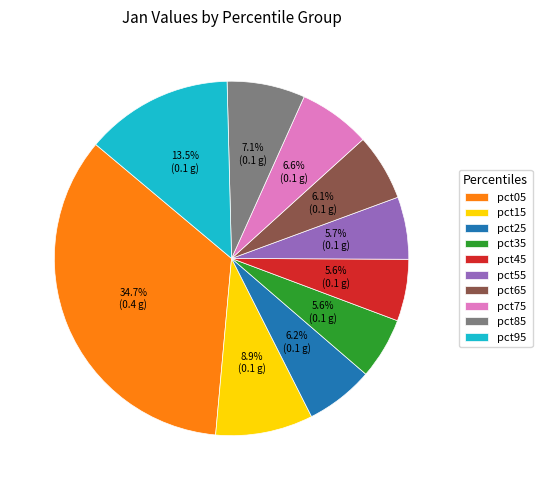

Do pct05 and pct85 together represent more than half of the pie?

No